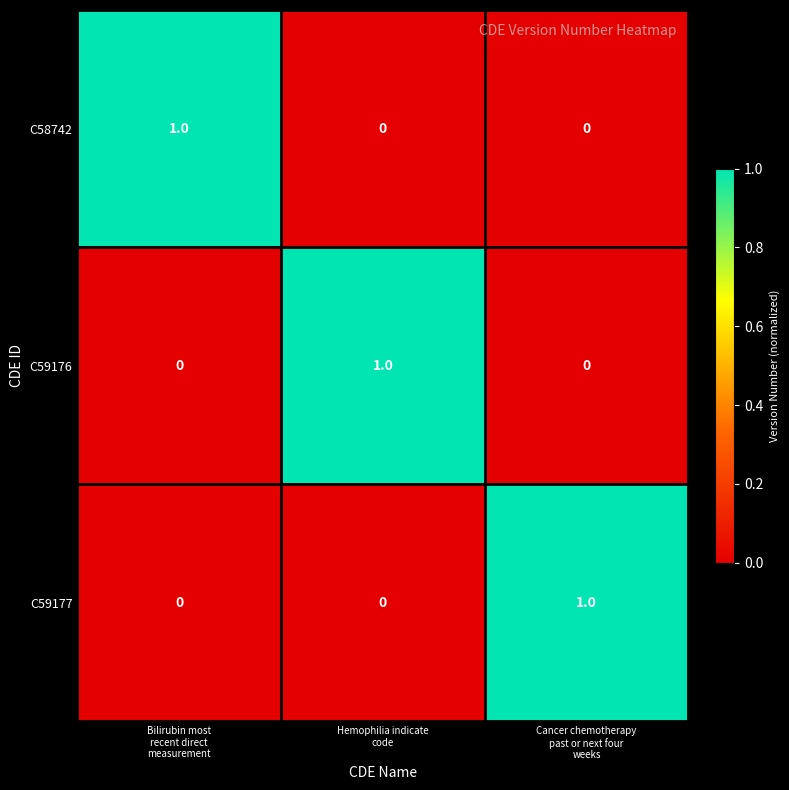

How many distinct data groups are displayed?

3